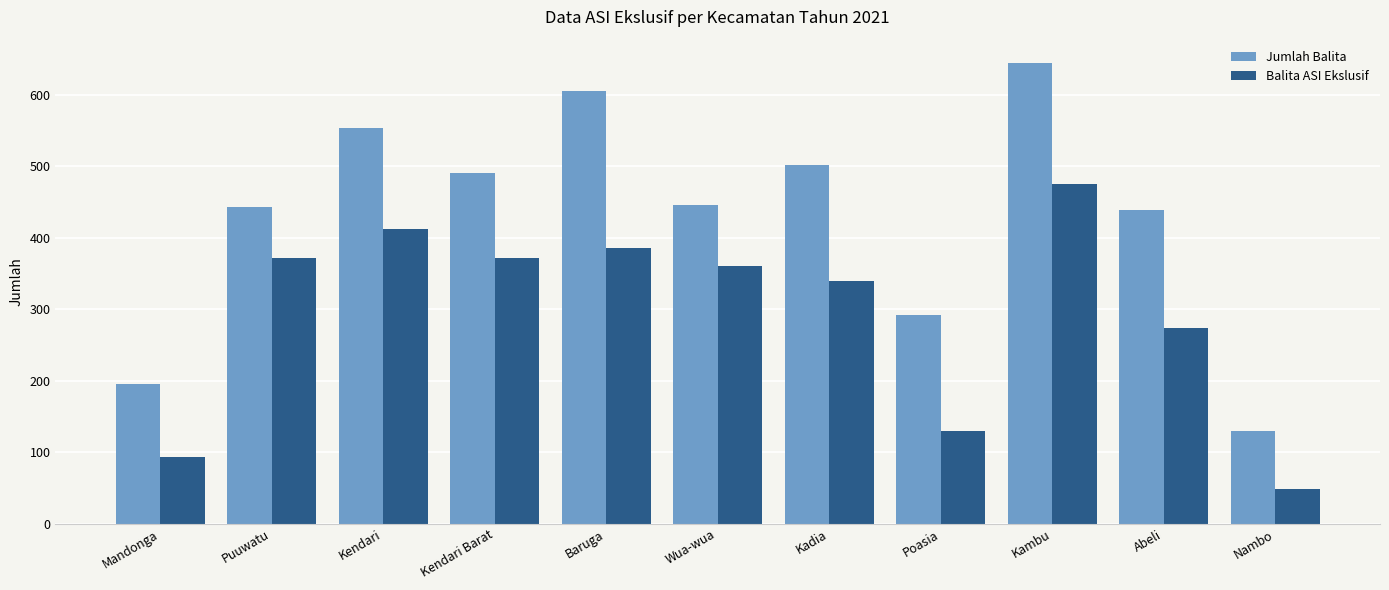

Where does the Balita ASI Ekslusif series first go above 361?

Puuwatu